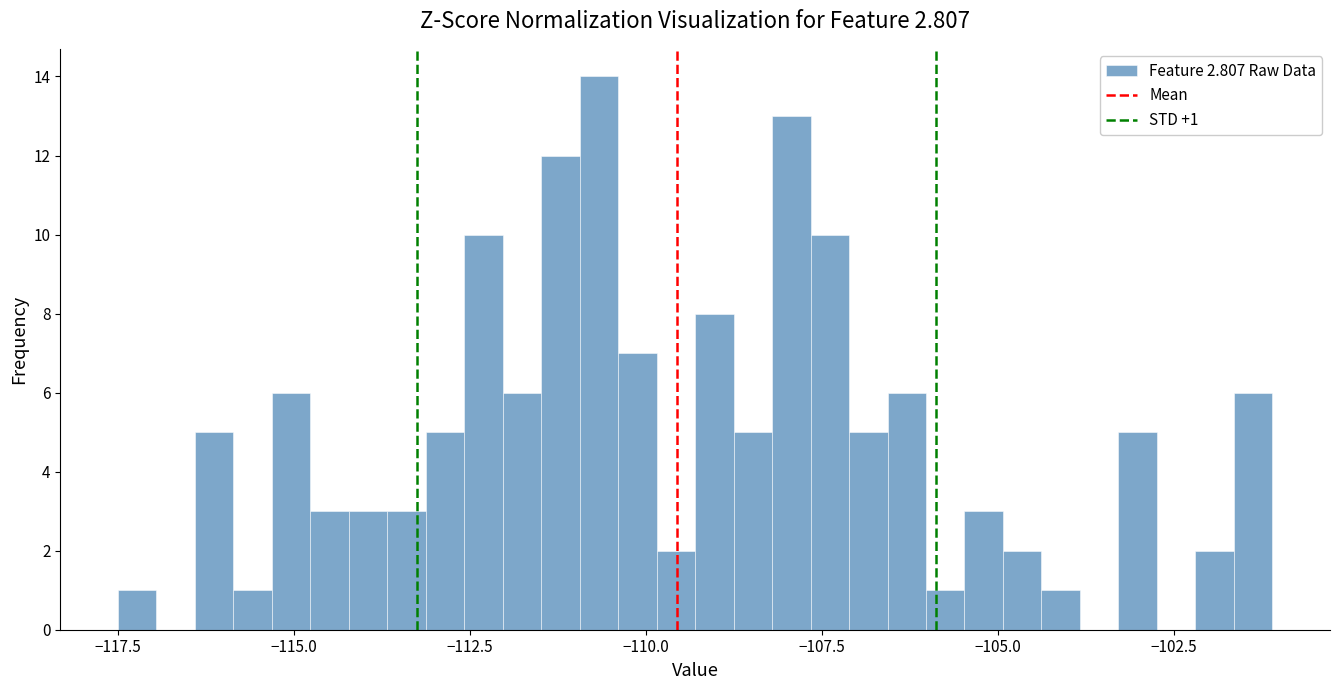

Around what value on the x-axis is the tallest bar? Give the approximate position of its centre, as read against the axis.

-110.5